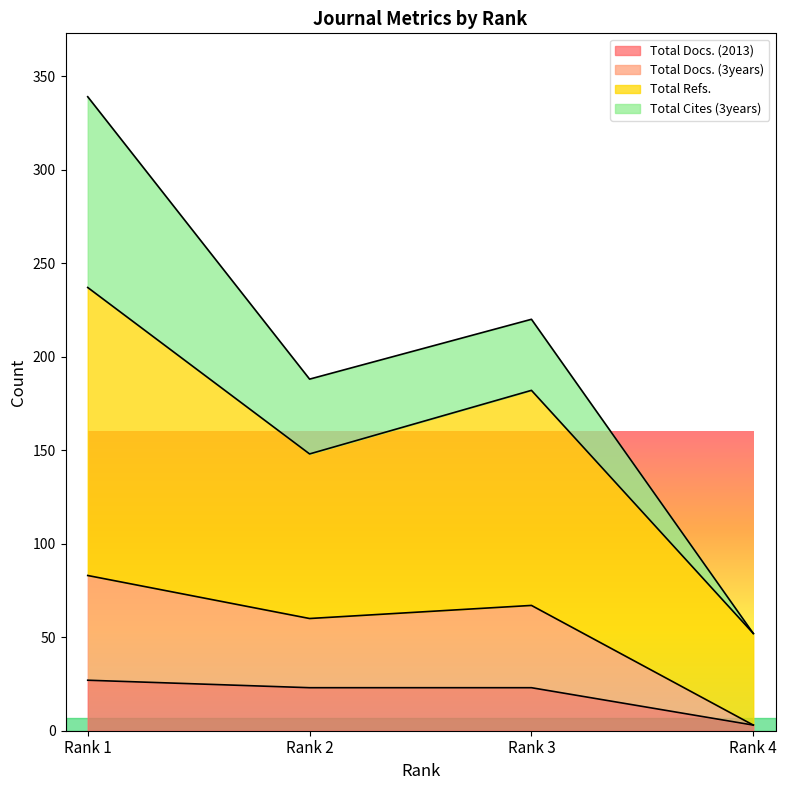

What is the greatest value displayed?

339